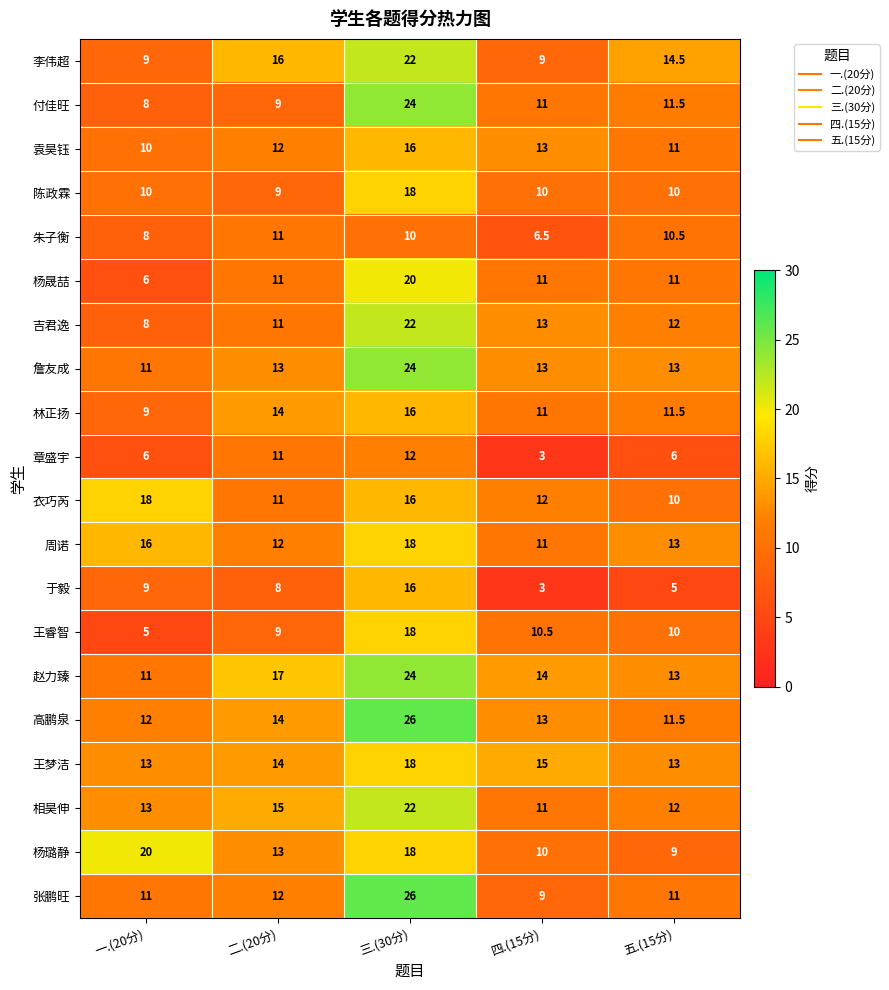

How many 章盛宇 values are between 6 and 11?

3